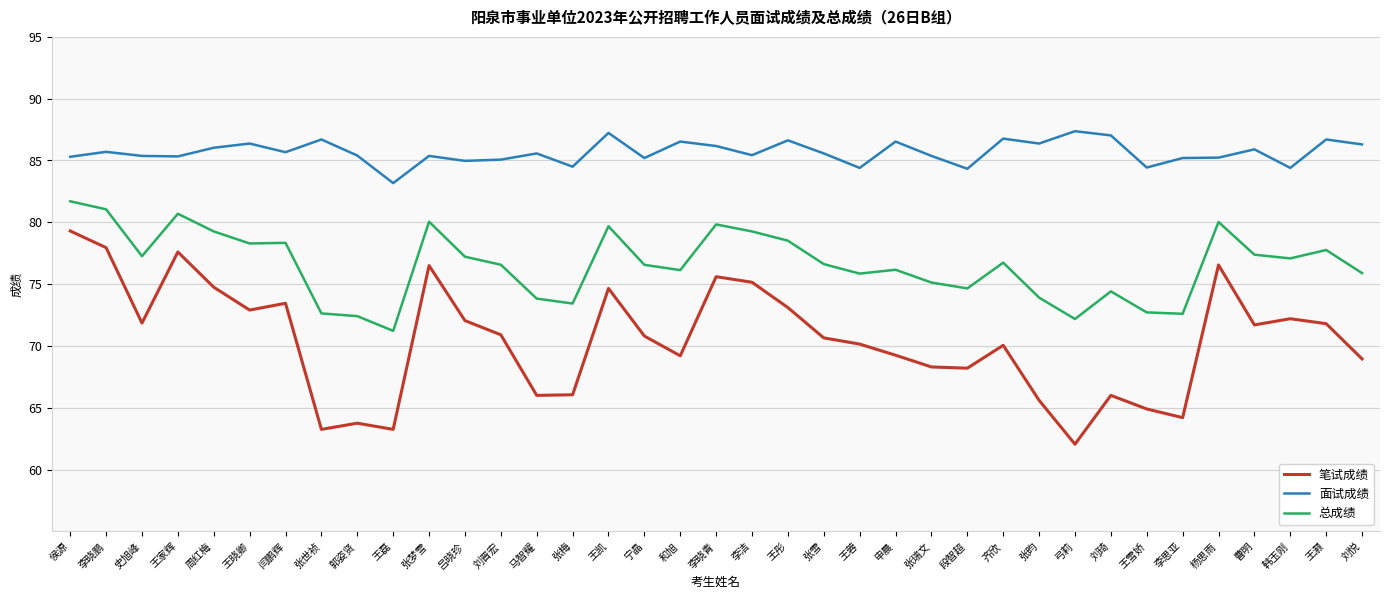

At which label does 总成绩 reach its minimum?

王磊